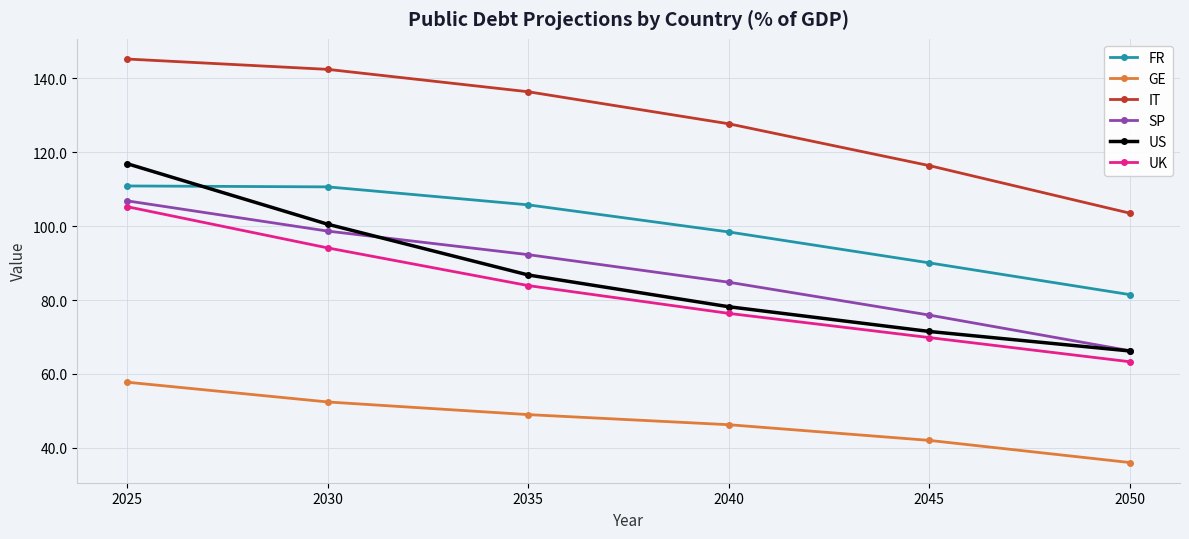

True or false: FR and GE intersect in this chart.

False